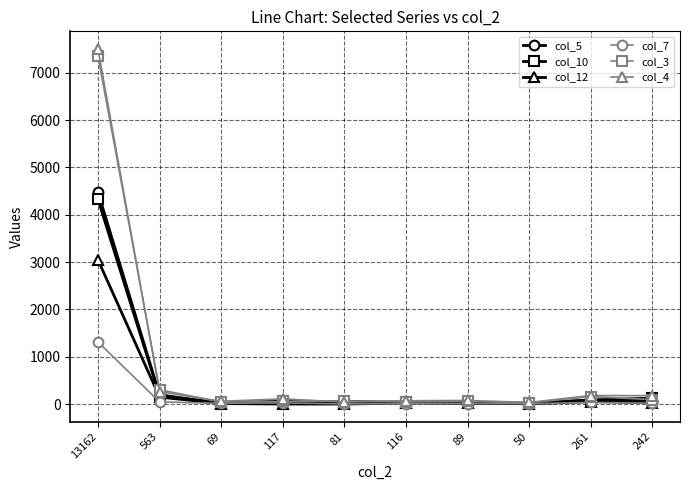

At which category does the chart reach its peak across all series?

13162